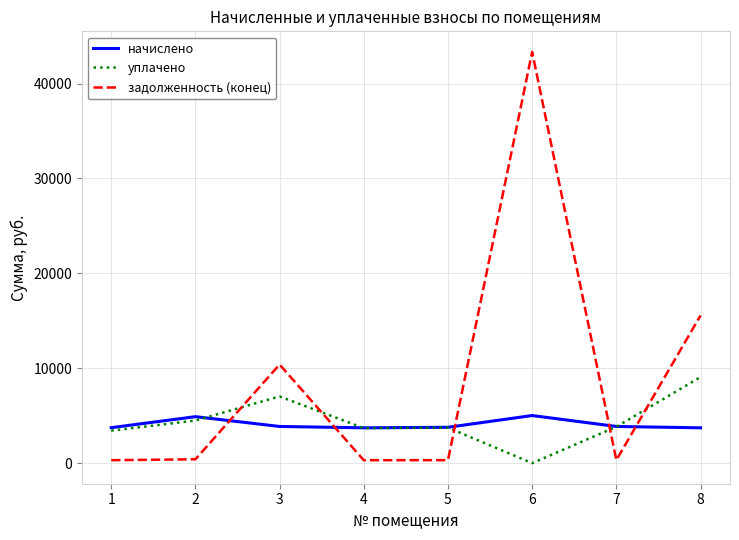

What is the difference between the уплачено values at 5 and 1?

319.5